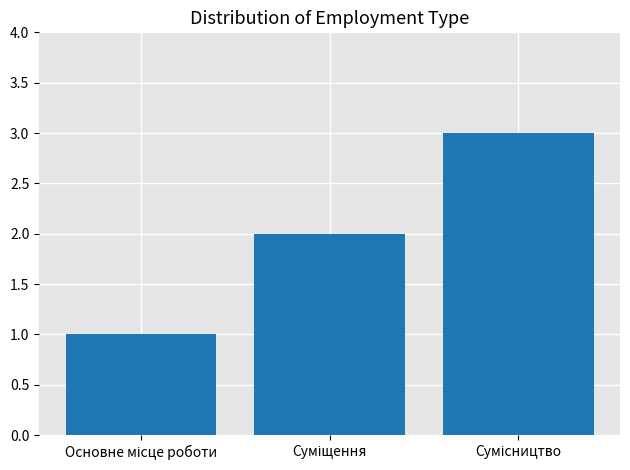

What is the greatest value displayed?

3